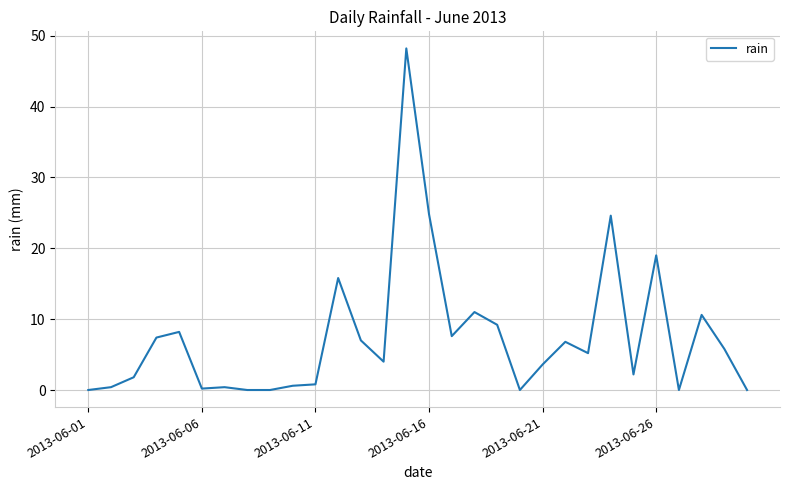

What is the difference between the maximum and minimum values?

48.2